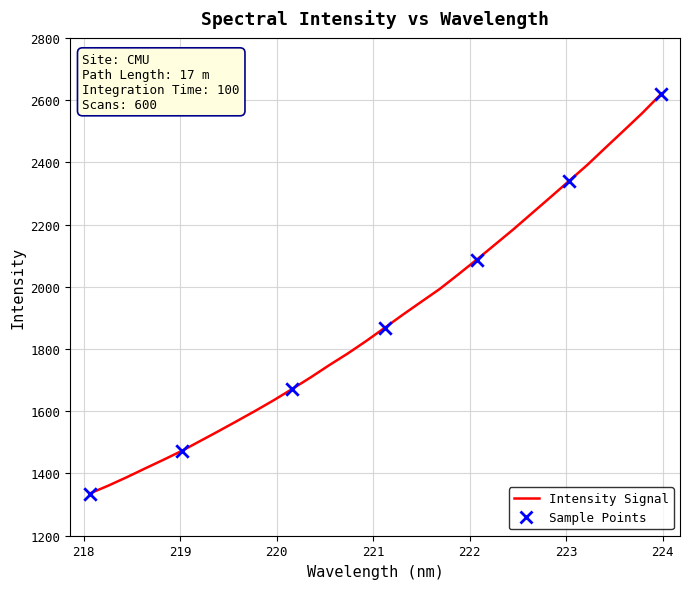

What is the difference between the maximum and minimum values?

1282.8